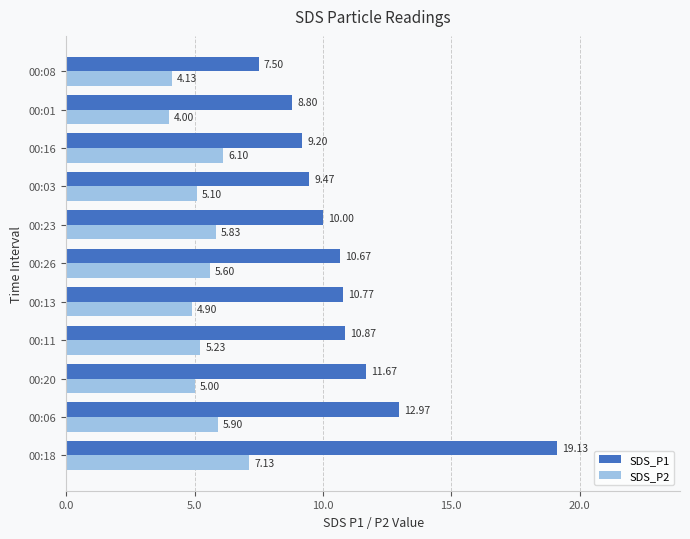

Is the value of SDS_P1 at 00:26 greater than the value of SDS_P2 at 00:11?

Yes